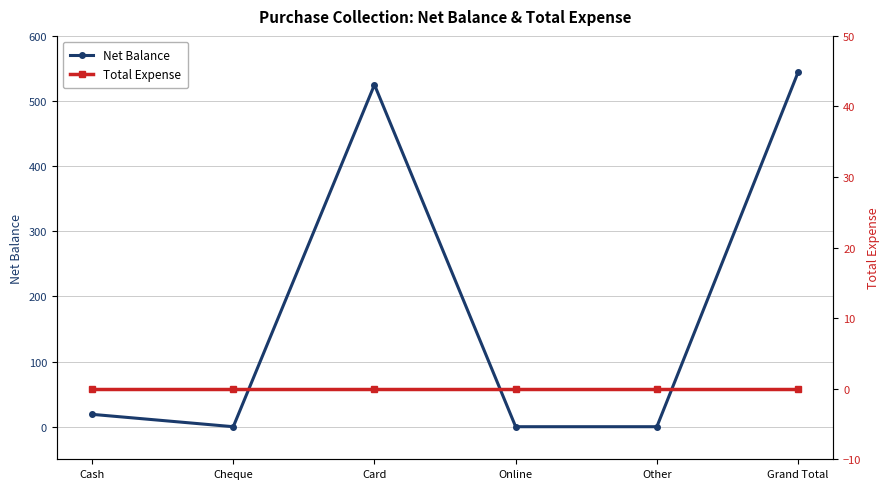

How many lines are shown in the chart?

2